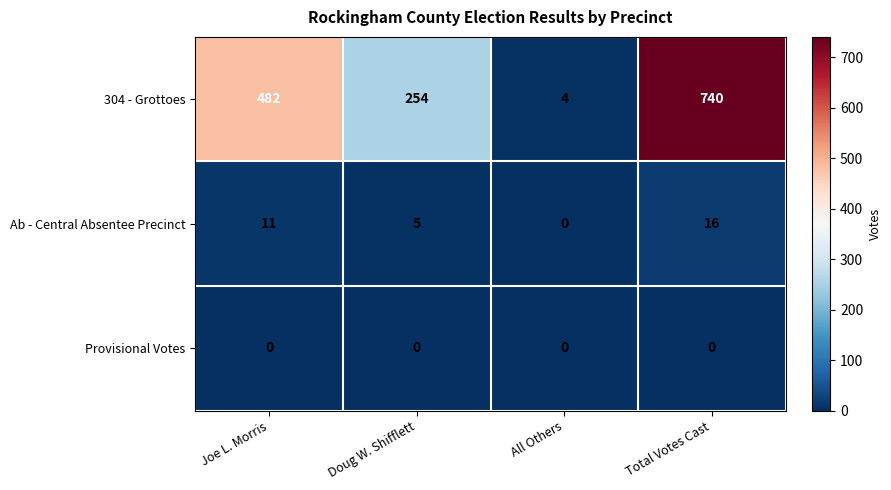

Which series has the largest total across all categories?

304 - Grottoes